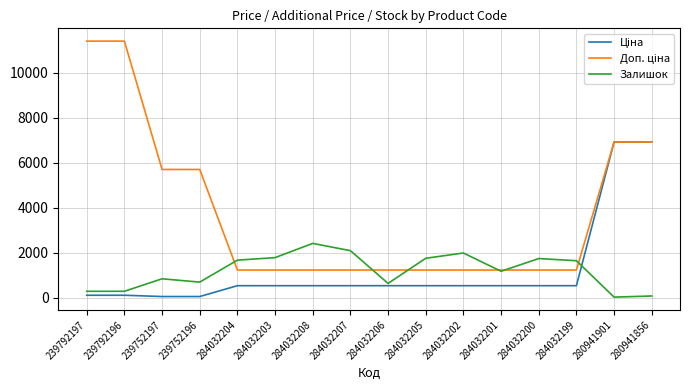

How many lines are shown in the chart?

3